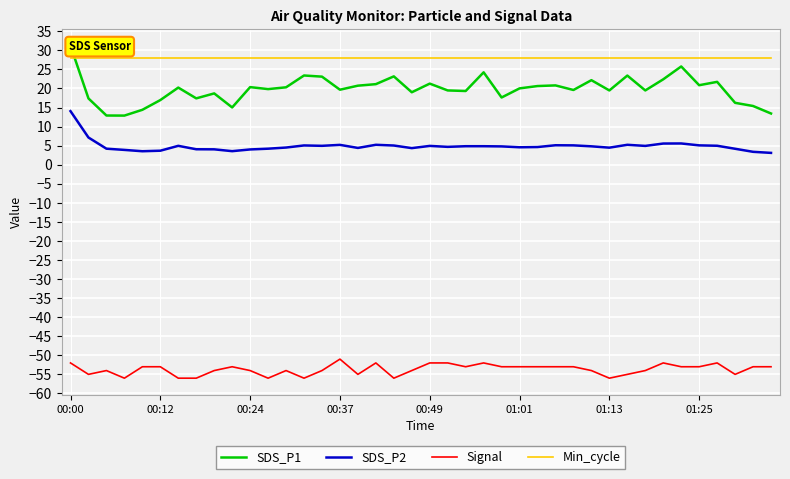

True or false: Signal and Min_cycle cross at least once.

False